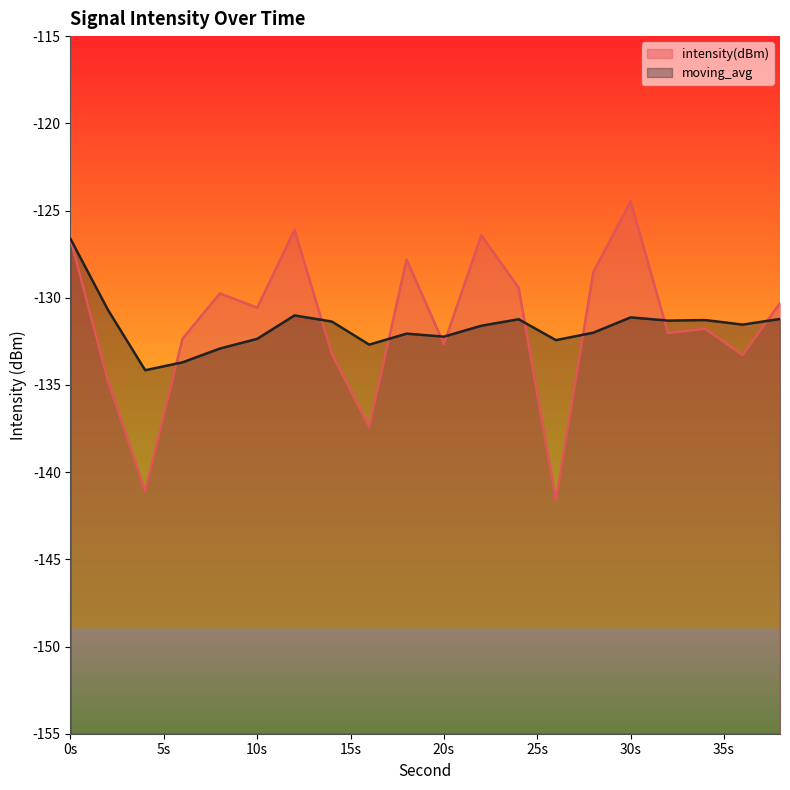

How many intersections are there between intensity(dBm) and moving_avg?

9